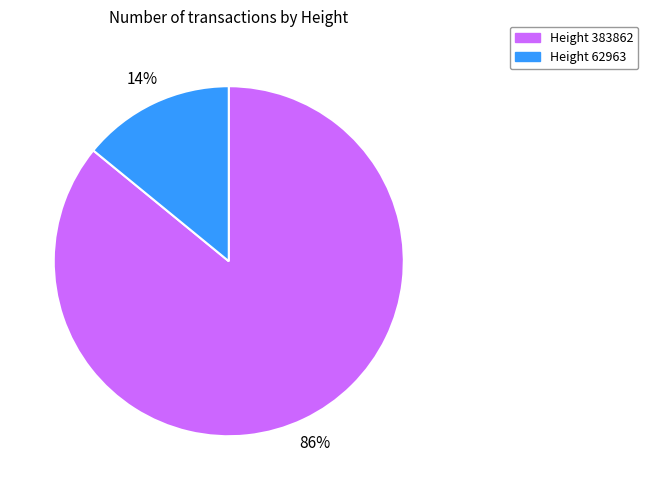

Does any single category account for the majority?

Yes